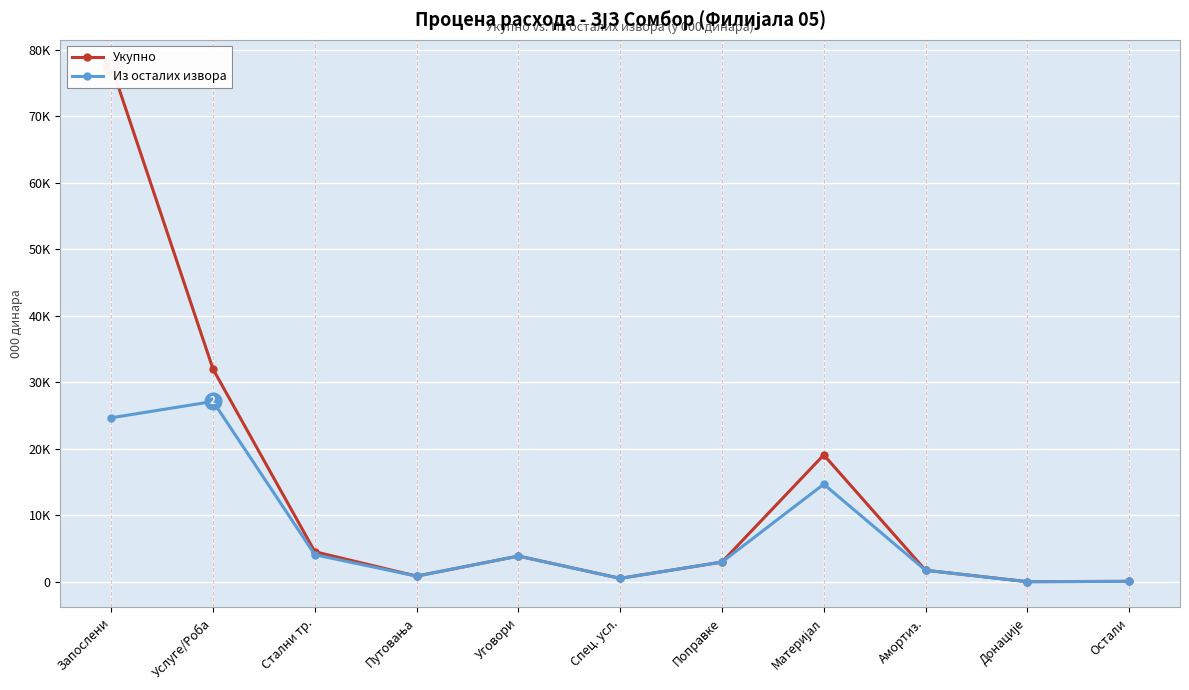

What is the lowest value of the Укупно series?

50